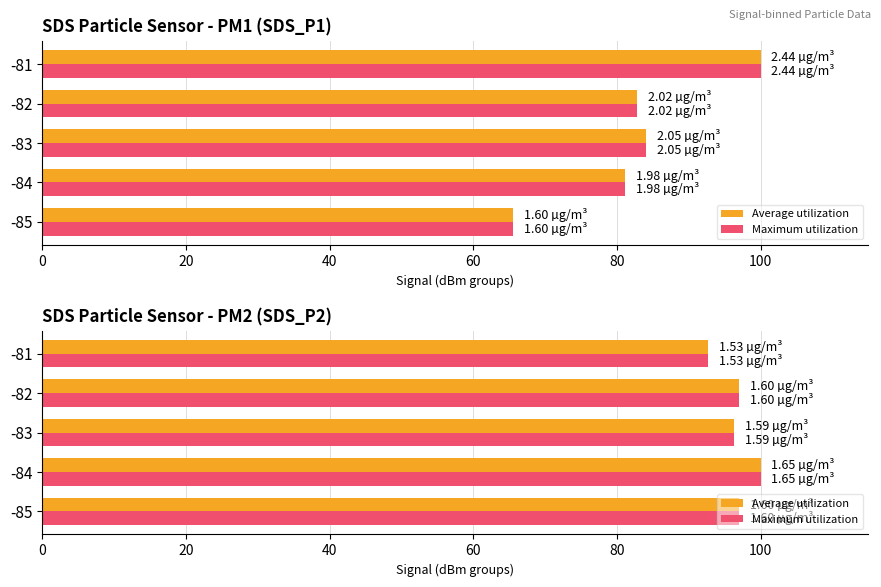

How many data points in Average utilization are above 96?

4